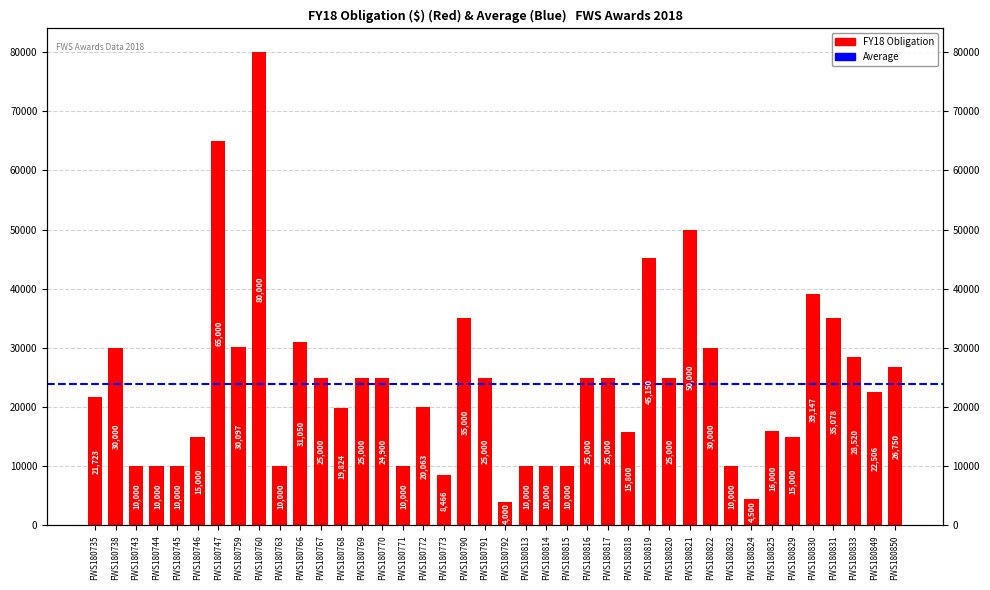

At which category does the chart reach its peak across all series?

FWS180760